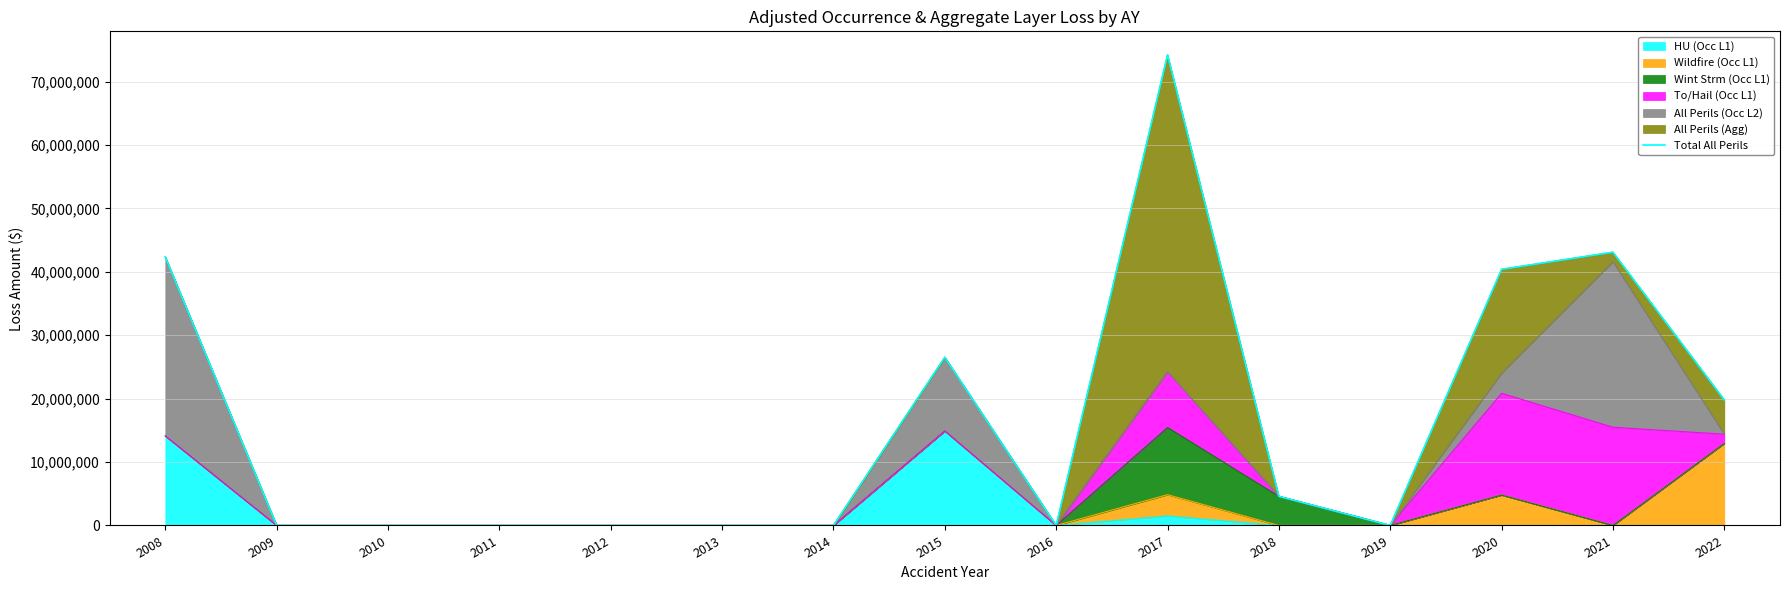

What is the difference between the values at 2020 and 2022?

20609032.3